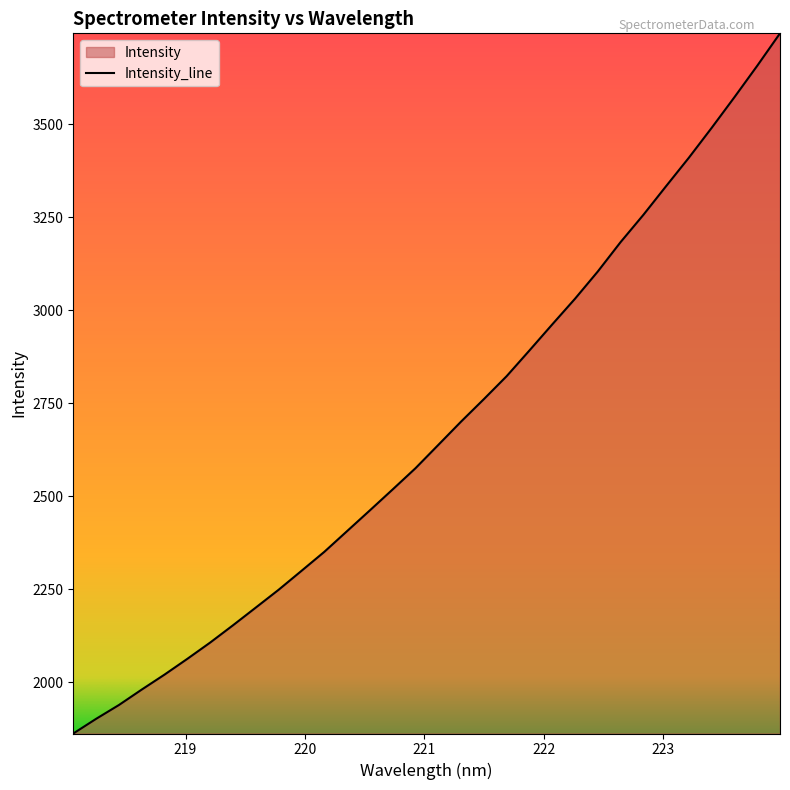

The chart shows a value of 6179.1 at 223.5987. True or false?

False